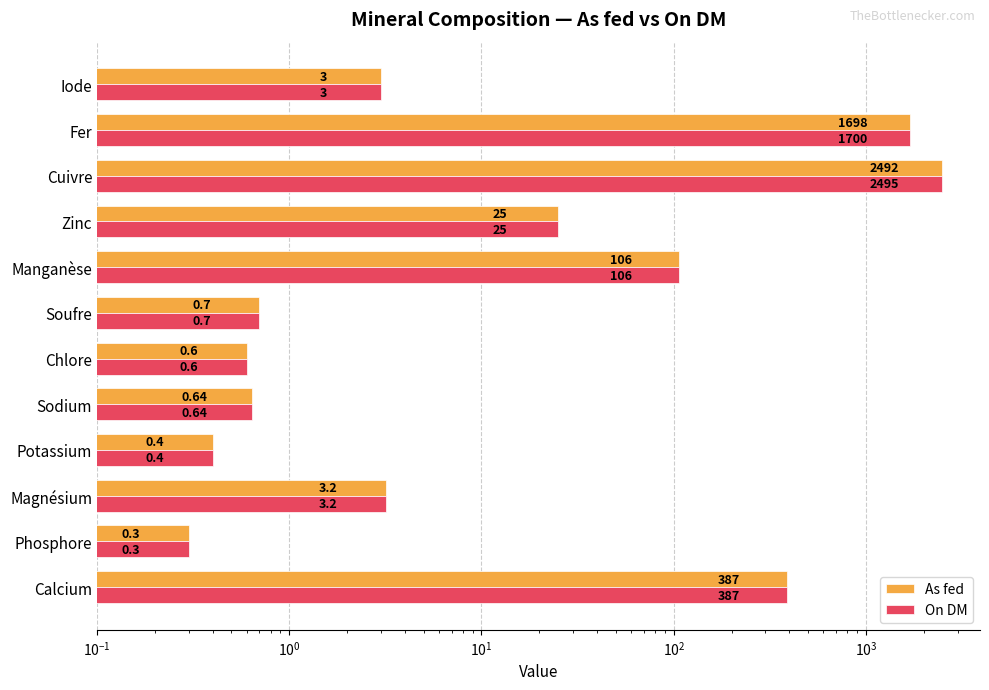

What is the minimum value for On DM?

0.3